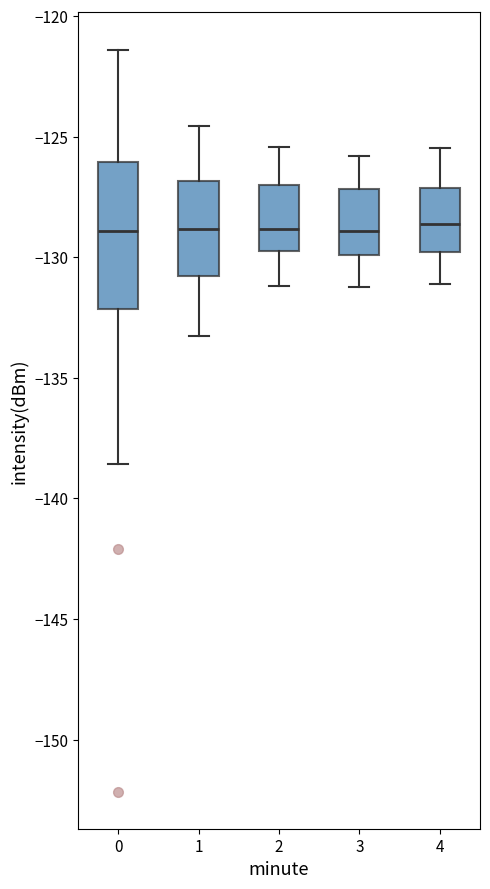

Reading left to right, transcribe this box plot: for each box, give where its median line is, the range the box spans, and where its two whiskers end, as read against the y-axis. The values are not printed on the chart, so give them approximately, as read against the axis.

0: median -129.0, box -132.0 to -126.0, whiskers -138.5 to -121.5
1: median -129.0, box -131.0 to -127.0, whiskers -133.5 to -124.5
2: median -129.0, box -129.5 to -127.0, whiskers -131.0 to -125.5
3: median -129.0, box -130.0 to -127.0, whiskers -131.0 to -126.0
4: median -128.5, box -130.0 to -127.0, whiskers -131.0 to -125.5